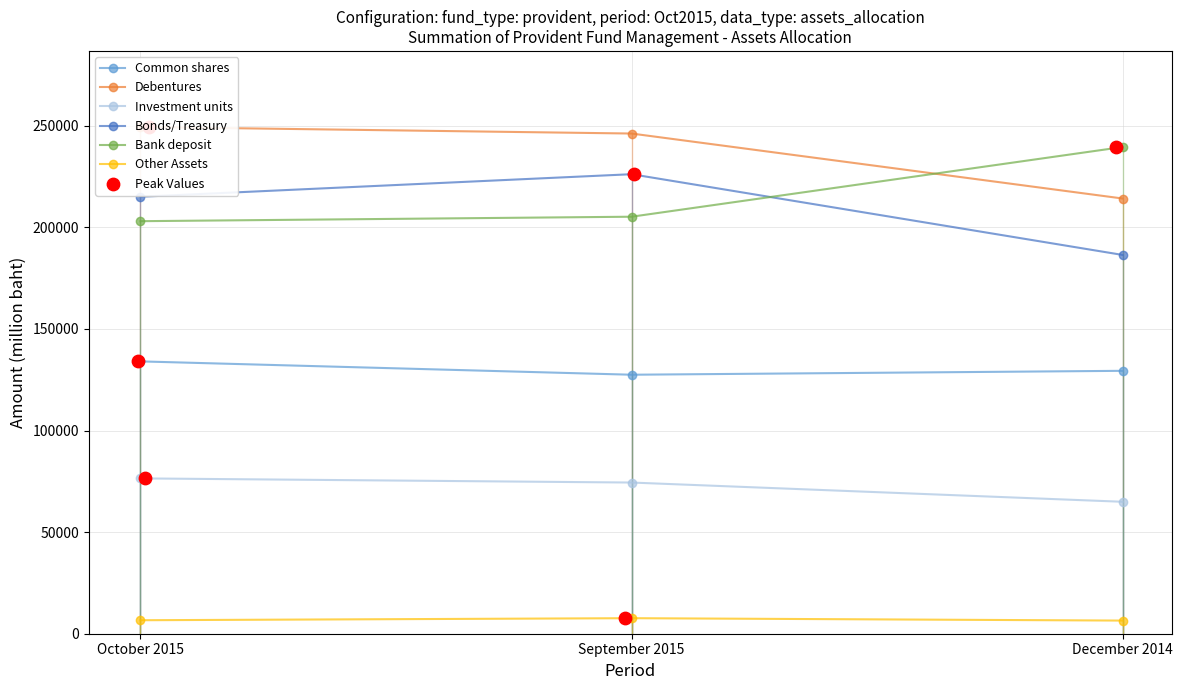

Which series contains the lowest Y value?

Other Assets